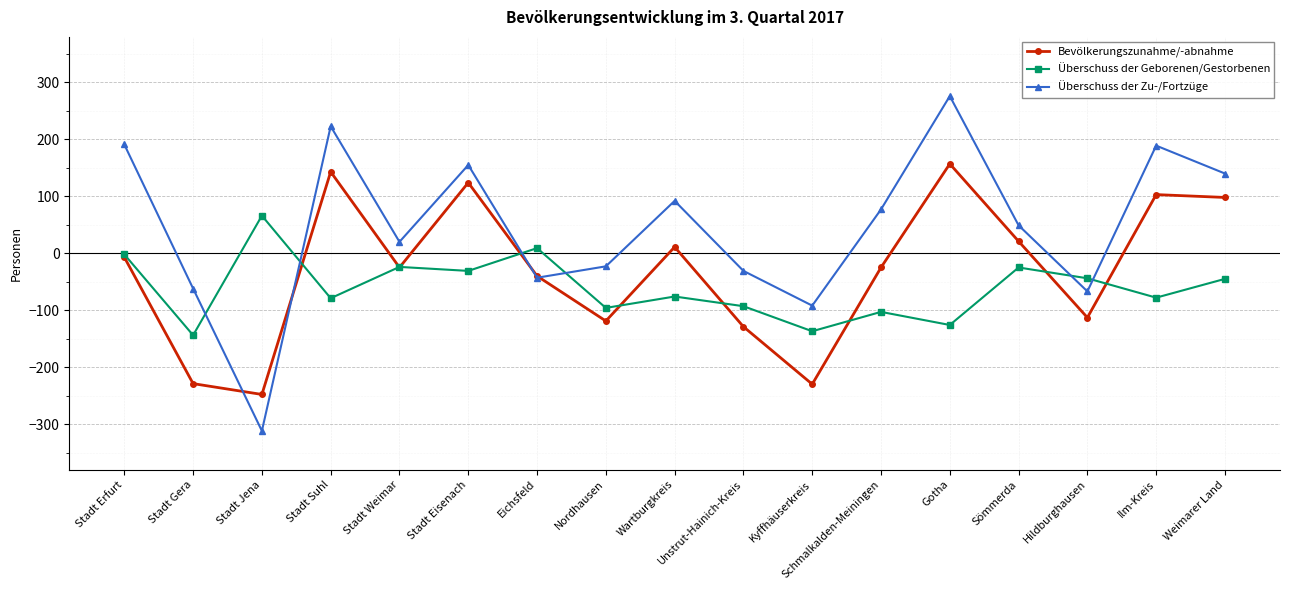

At Stadt Suhl, list the series in order from smallest to largest.

Überschuss der Geborenen/Gestorbenen, Bevölkerungszunahme/-abnahme, Überschuss der Zu-/Fortzüge